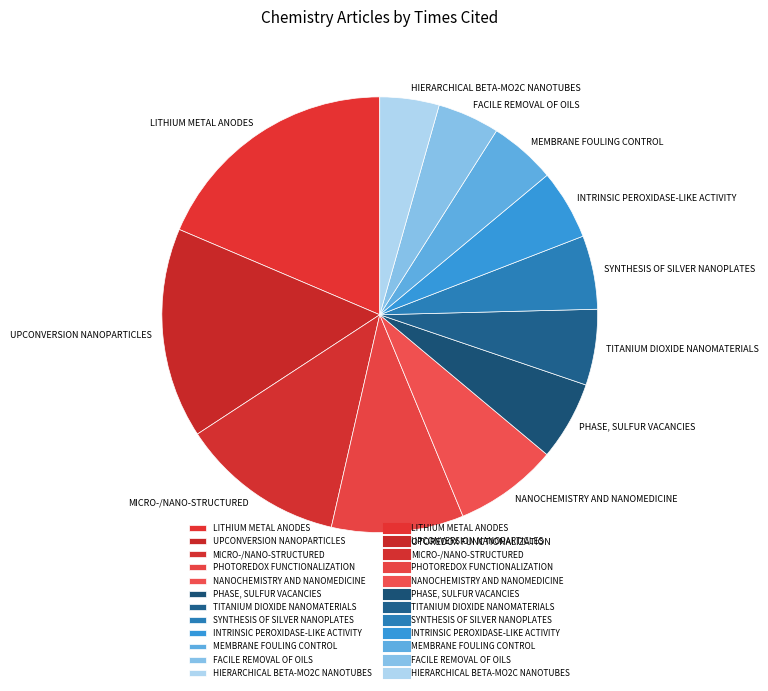

What is the largest slice in the pie chart?

LITHIUM METAL ANODES